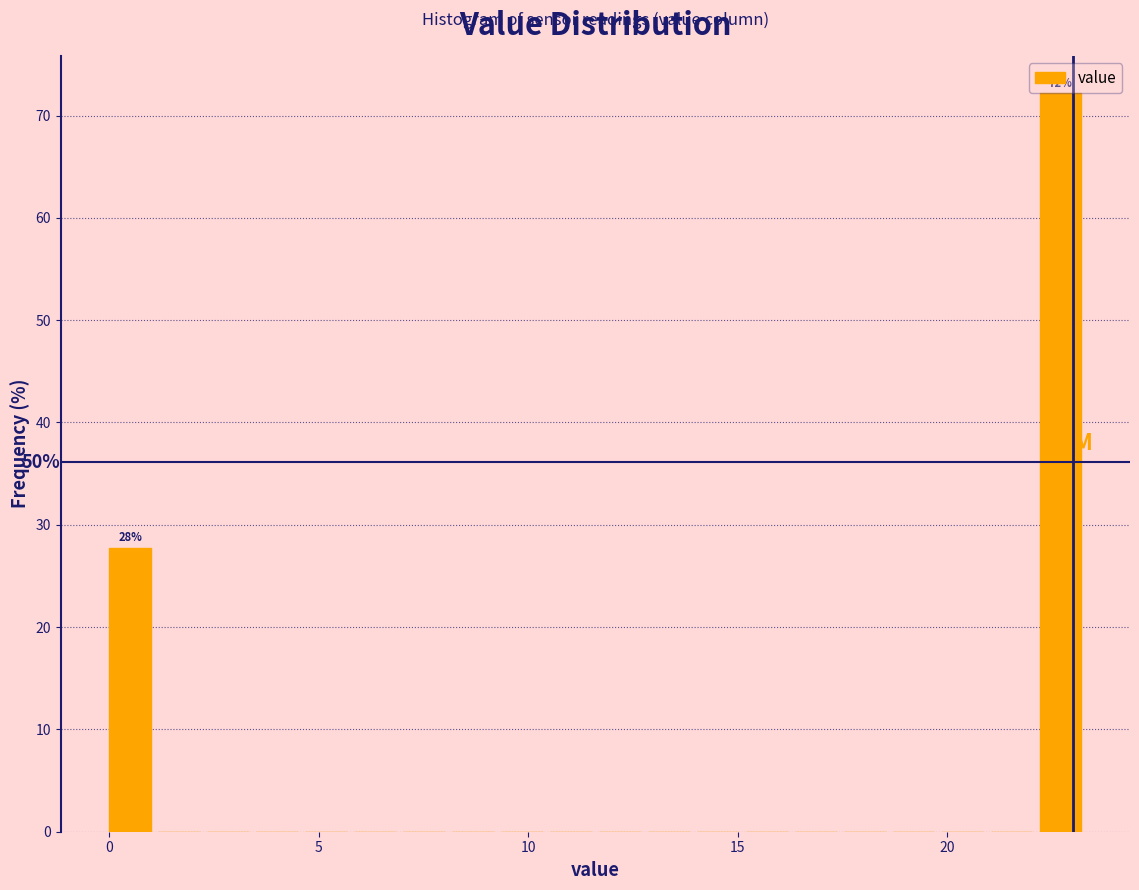

Read against the x-axis, roughly where is the centre of the tallest bar?

22.5